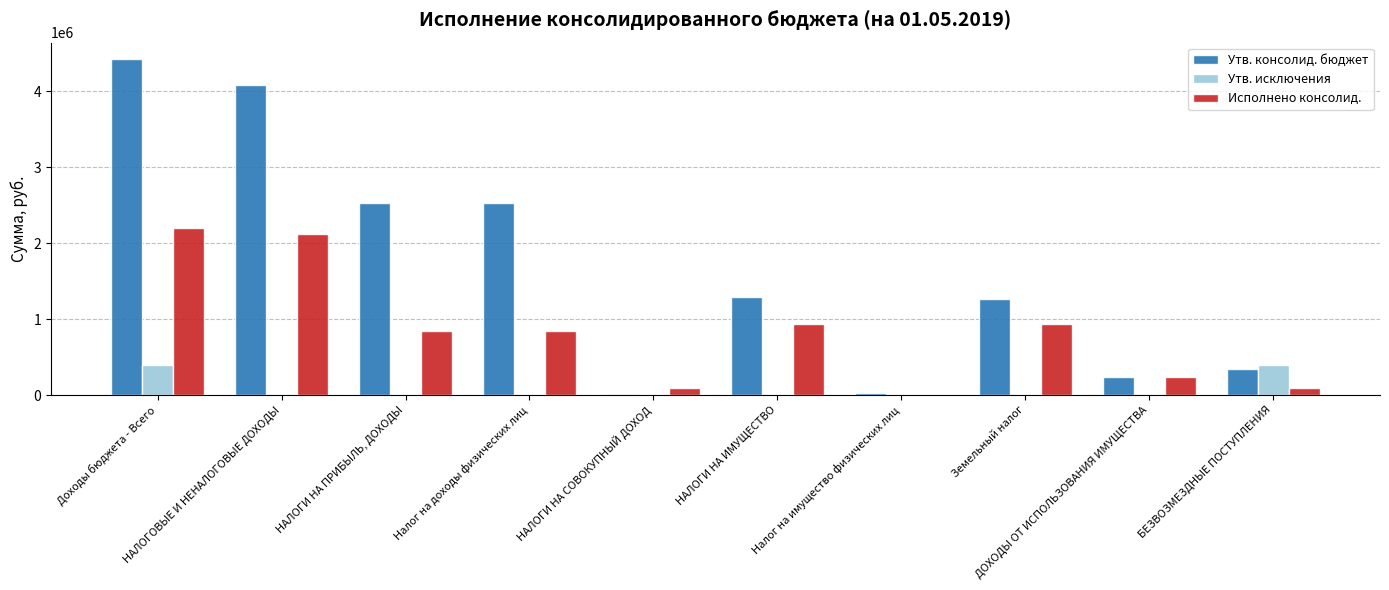

Reading left to right, transcribe all the data shown in this chart.

Утв. консолид. бюджет: Доходы бюджета - Всего=4418654.0	НАЛОГОВЫЕ И НЕНАЛОГОВЫЕ ДОХОДЫ=4076051.0	НАЛОГИ НА ПРИБЫЛЬ, ДОХОДЫ=2533807.0	Налог на доходы физических лиц=2533807.0	НАЛОГИ НА СОВОКУПНЫЙ ДОХОД=9008.0	НАЛОГИ НА ИМУЩЕСТВО=1293776.0	Налог на имущество физических лиц=27066.0	Земельный налог=1266710.0	ДОХОДЫ ОТ ИСПОЛЬЗОВАНИЯ ИМУЩЕСТВА=239460.0	БЕЗВОЗМЕЗДНЫЕ ПОСТУПЛЕНИЯ=342603.0
Утв. исключения: Доходы бюджета - Всего=400208.0	НАЛОГОВЫЕ И НЕНАЛОГОВЫЕ ДОХОДЫ=0.0	НАЛОГИ НА ПРИБЫЛЬ, ДОХОДЫ=0.0	Налог на доходы физических лиц=0.0	НАЛОГИ НА СОВОКУПНЫЙ ДОХОД=0.0	НАЛОГИ НА ИМУЩЕСТВО=0.0	Налог на имущество физических лиц=0.0	Земельный налог=0.0	ДОХОДЫ ОТ ИСПОЛЬЗОВАНИЯ ИМУЩЕСТВА=0.0	БЕЗВОЗМЕЗДНЫЕ ПОСТУПЛЕНИЯ=400208.0
Исполнено консолид.: Доходы бюджета - Всего=2202610.1	НАЛОГОВЫЕ И НЕНАЛОГОВЫЕ ДОХОДЫ=2113991.1	НАЛОГИ НА ПРИБЫЛЬ, ДОХОДЫ=842636.2	Налог на доходы физических лиц=842636.2	НАЛОГИ НА СОВОКУПНЫЙ ДОХОД=95515.0	НАЛОГИ НА ИМУЩЕСТВО=935983.6	Налог на имущество физических лиц=423.7	Земельный налог=935559.8	ДОХОДЫ ОТ ИСПОЛЬЗОВАНИЯ ИМУЩЕСТВА=241699.4	БЕЗВОЗМЕЗДНЫЕ ПОСТУПЛЕНИЯ=88619.1